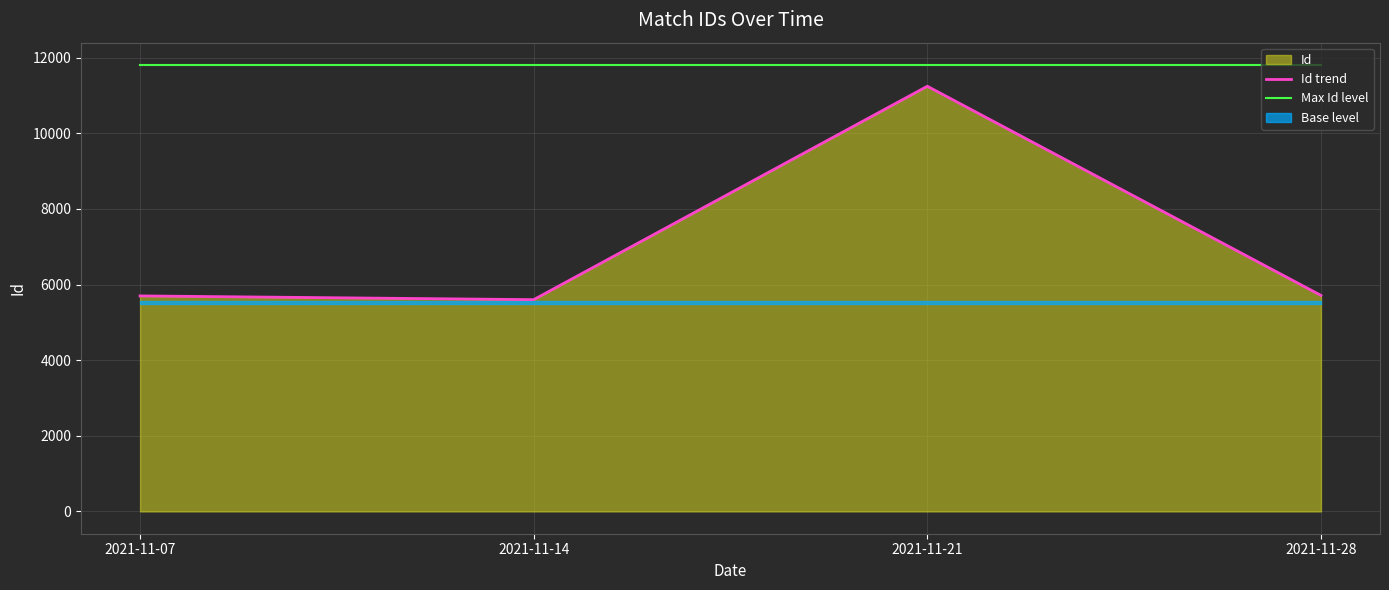

How many data points does each series have?

4